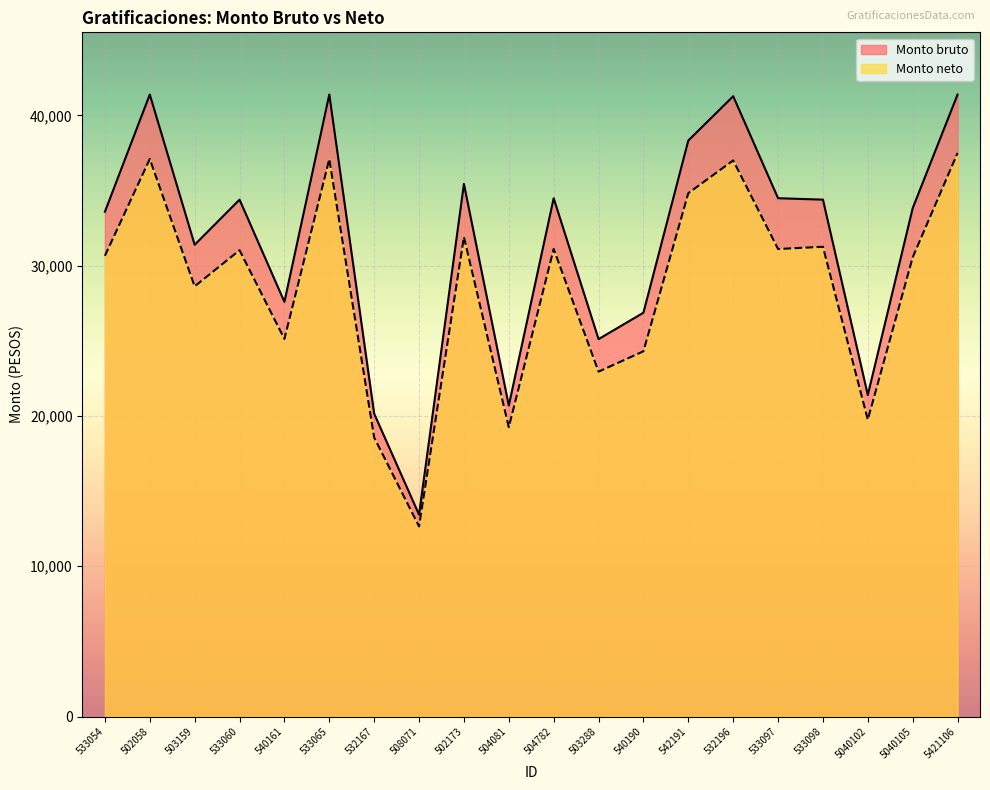

At which category does Monto bruto reach its first local valley?

503159